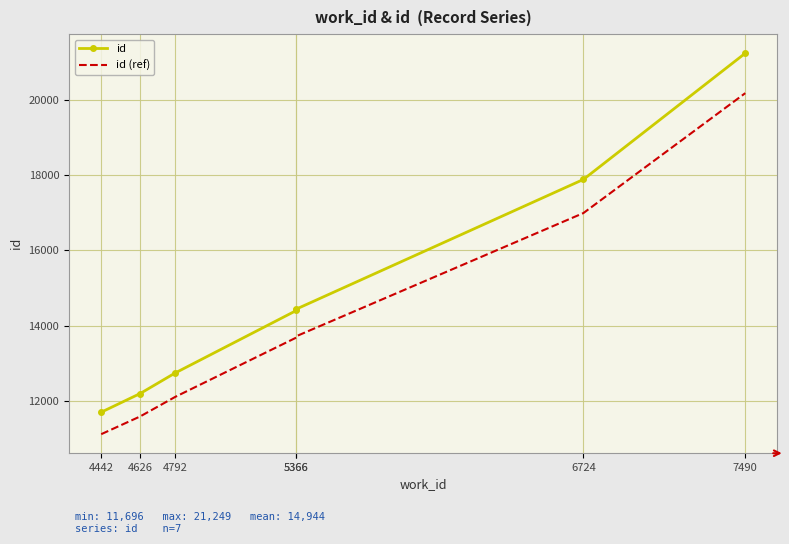

What is the total value across all series at 5366?

28087.8